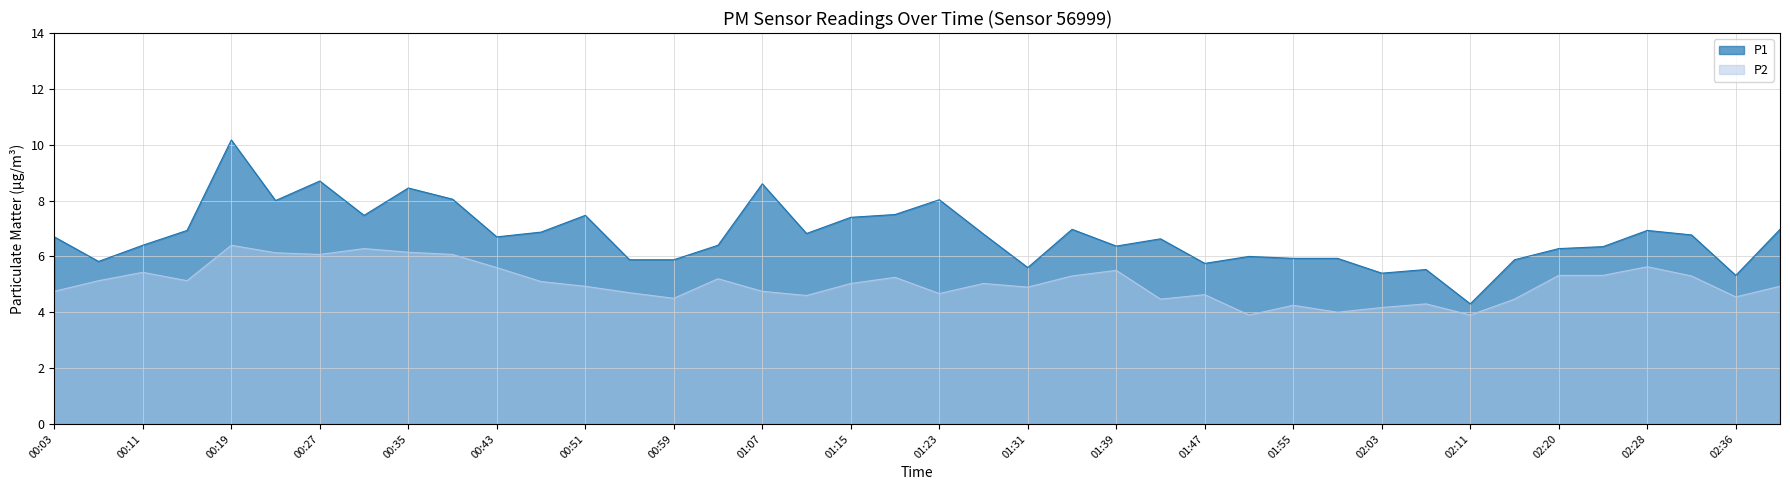

At which category does P1 reach its first local peak?

00:19